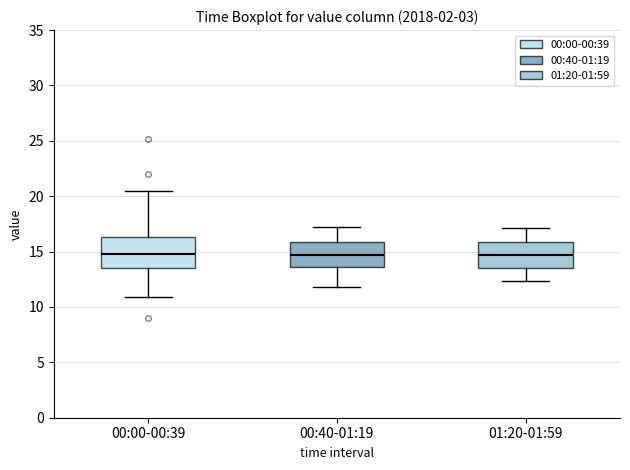

Reading left to right, transcribe this box plot: for each box, give where its median line is, the range the box spans, and where its two whiskers end, as read against the y-axis. The values are not printed on the chart, so give them approximately, as read against the axis.

00:00-00:39: median 15.0, box 13.5 to 16.5, whiskers 11.0 to 20.5
00:40-01:19: median 14.5, box 13.5 to 16.0, whiskers 12.0 to 17.0
01:20-01:59: median 14.5, box 13.5 to 16.0, whiskers 12.5 to 17.0